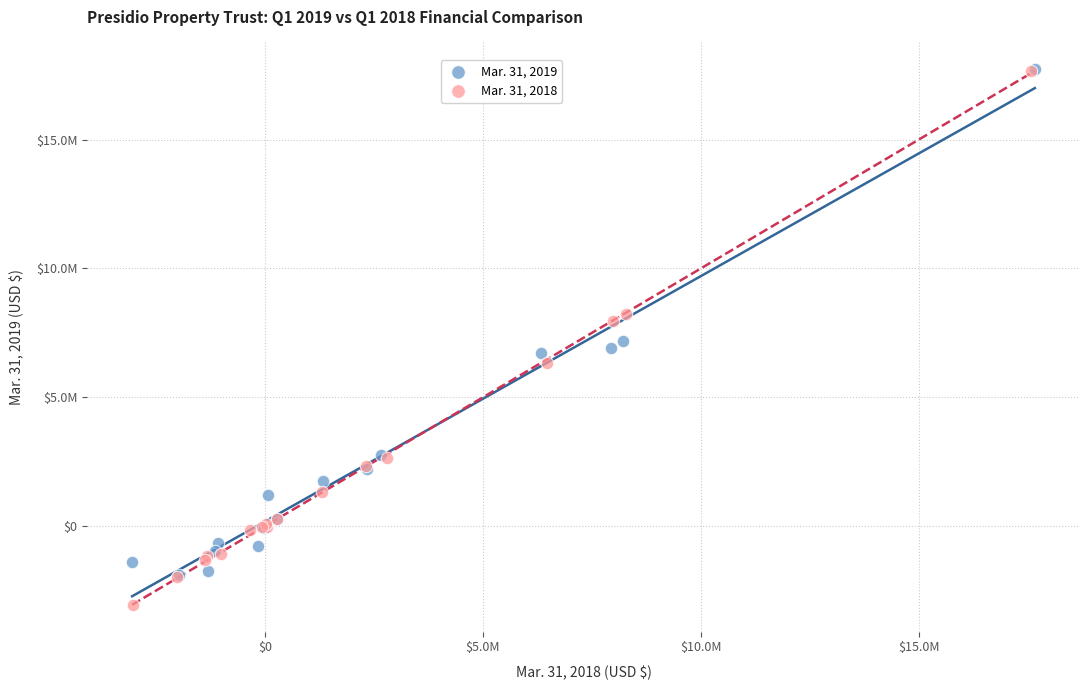

Which series reaches the minimum Y coordinate?

Mar. 31, 2018